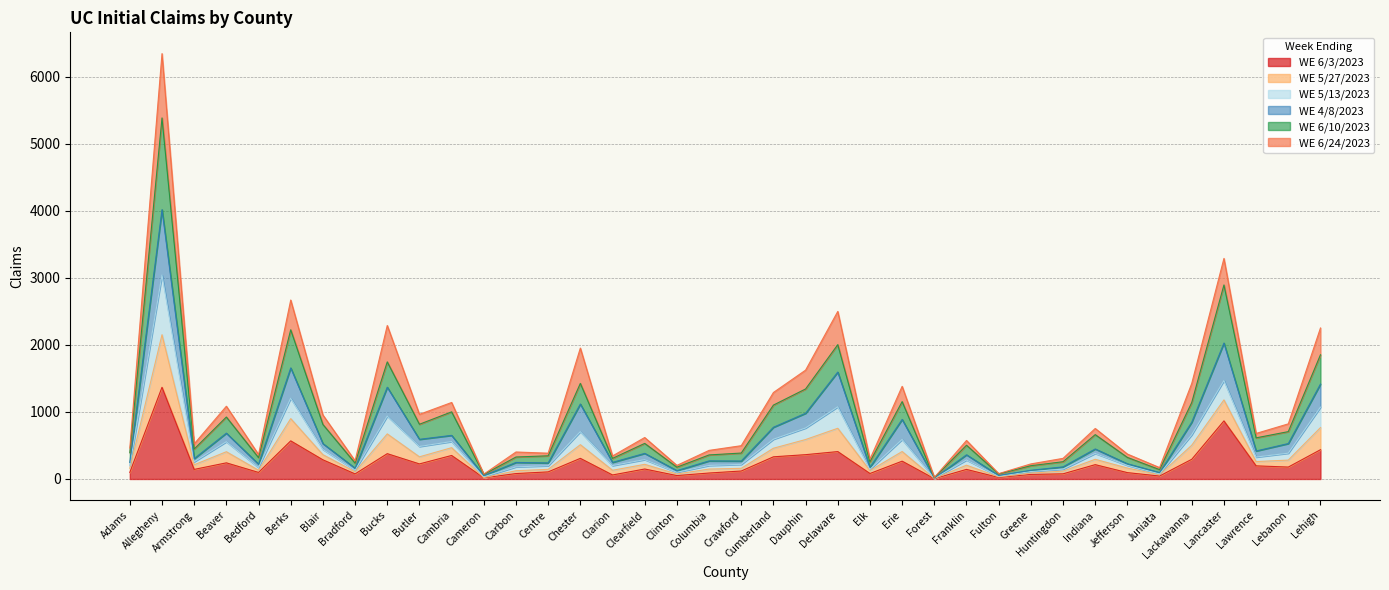

At which category is the sum across all series the highest?

Allegheny